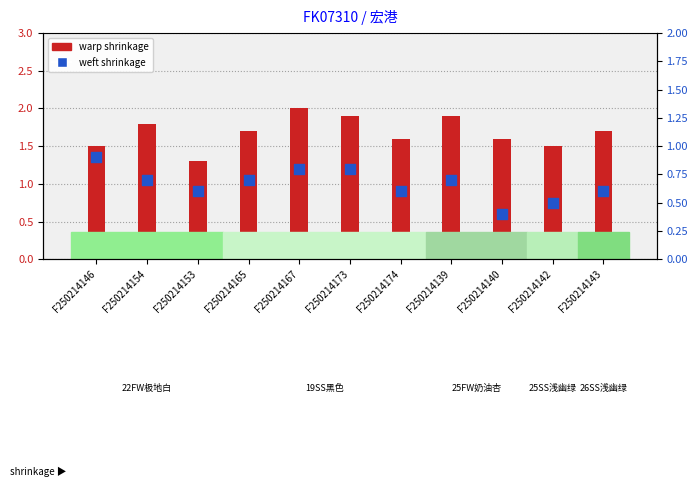

At how many categories does at least one series exceed 0?

11